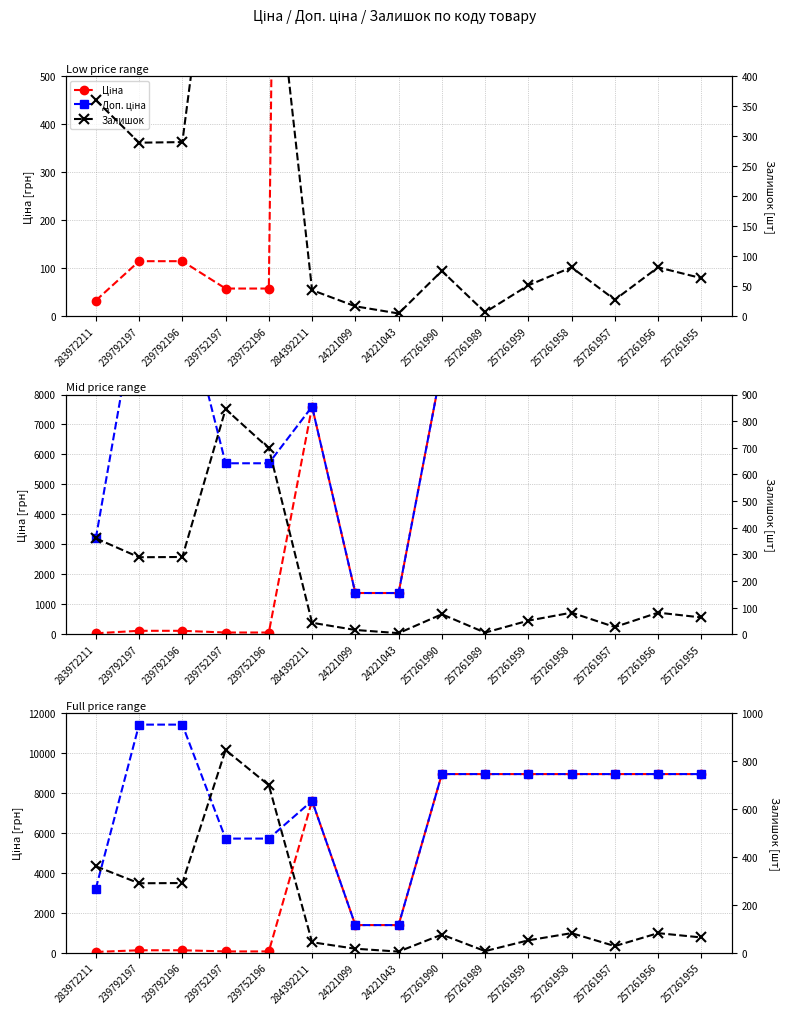

Which series has the largest total across all categories?

Доп. ціна